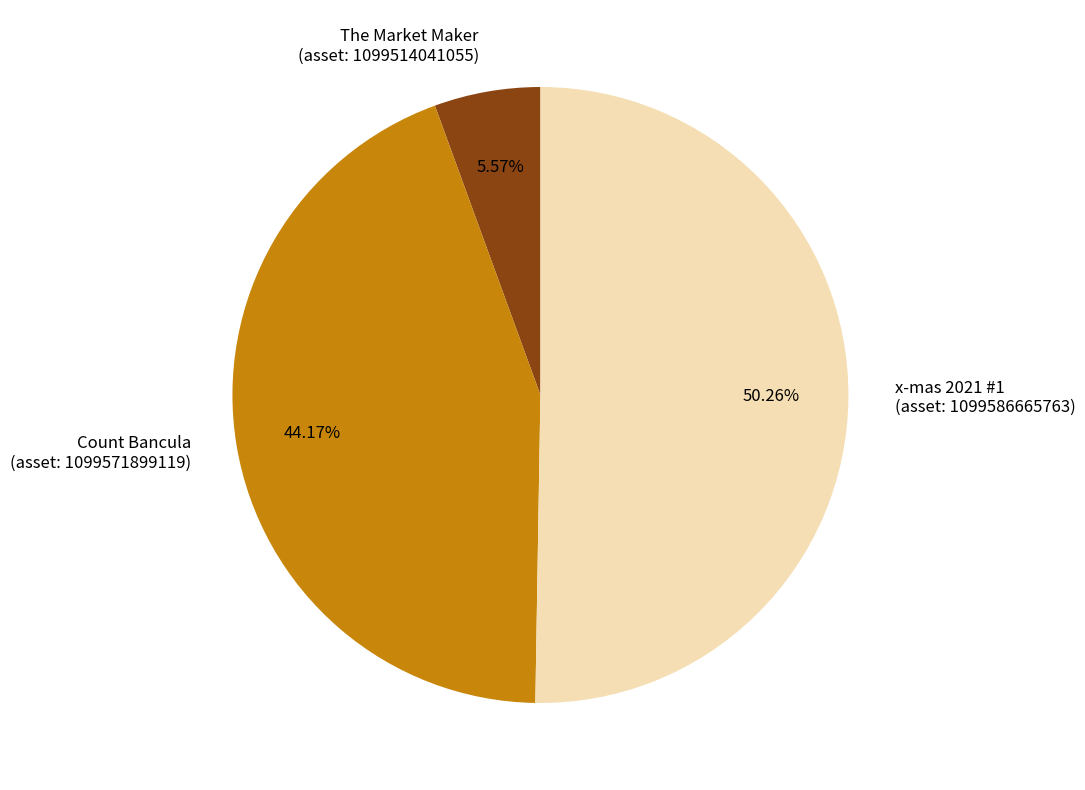

Does The Market Maker (asset: 1099514041055) account for over 50% of the chart?

No